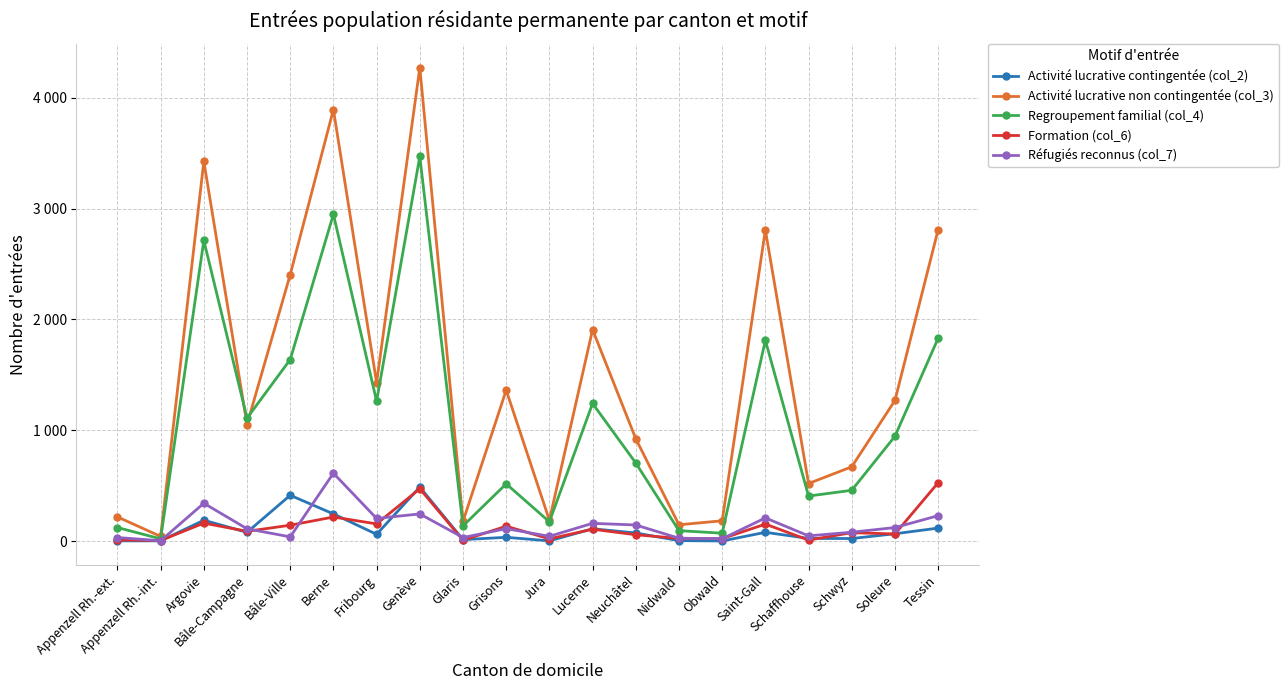

At which category is the sum across all series the highest?

Genève